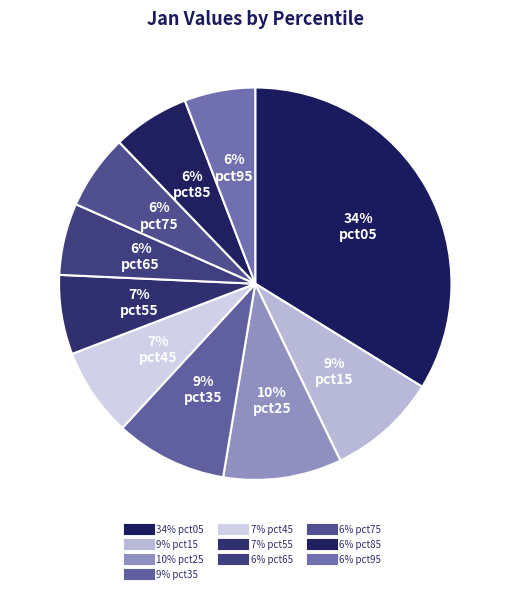

How many slices are in this pie chart?

10